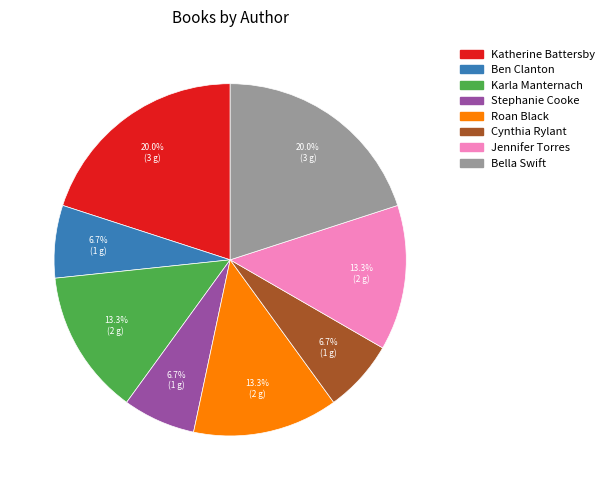

Is there any slice that represents more than half of the pie?

No